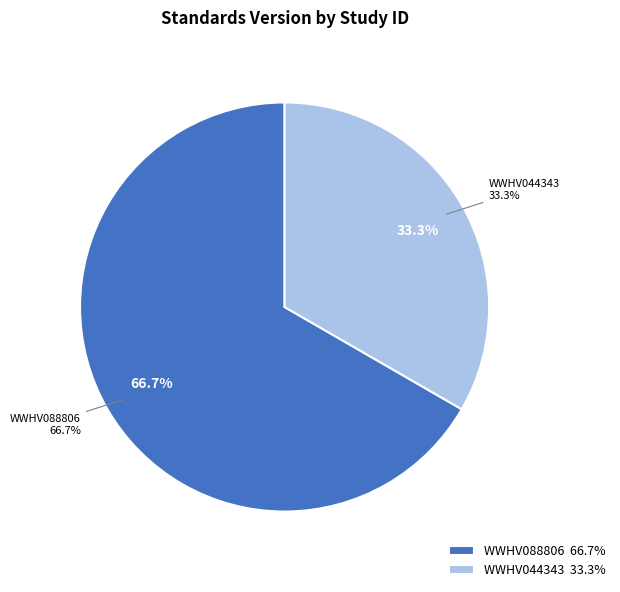

What percentage is the WWHV088806 slice, to the nearest percent?

67%